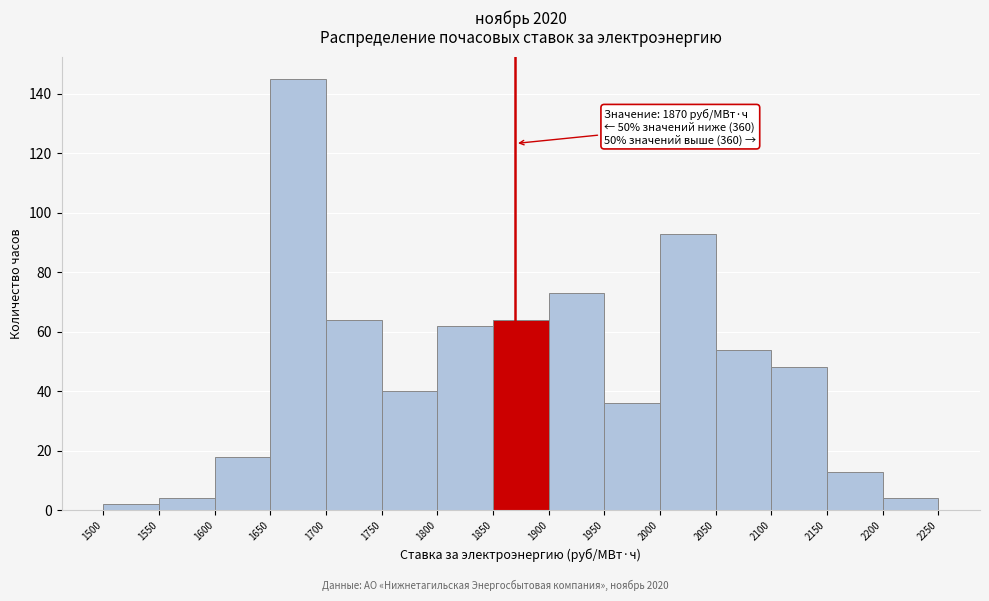

Which range on the x-axis has the tallest bar?

1650 to 1700